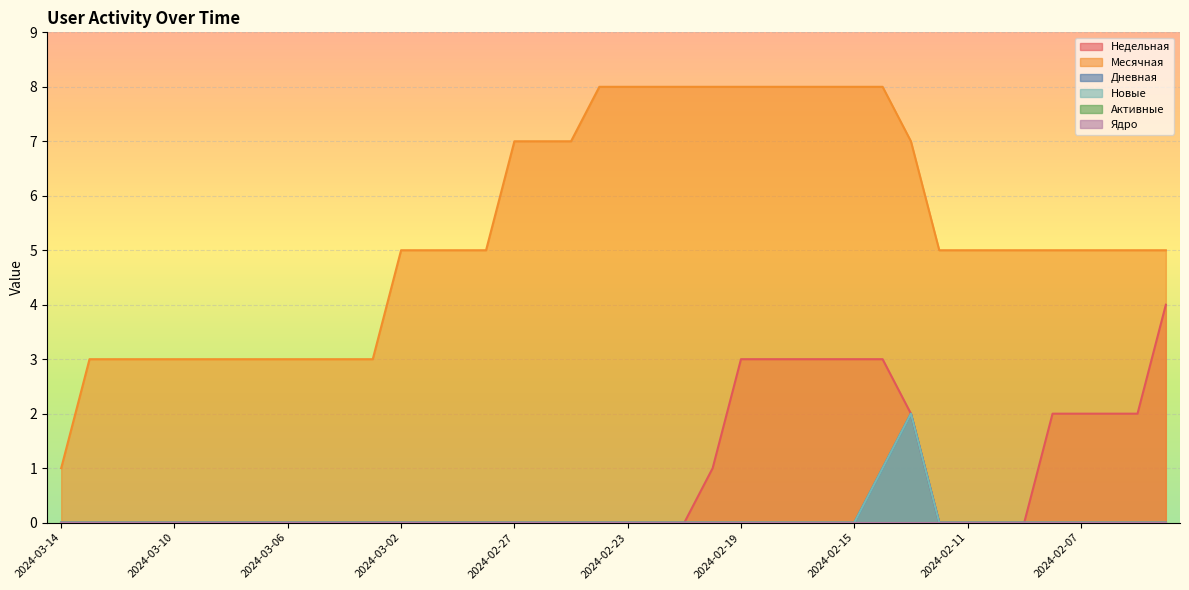

At which label does Недельная reach its peak?

2024-02-04